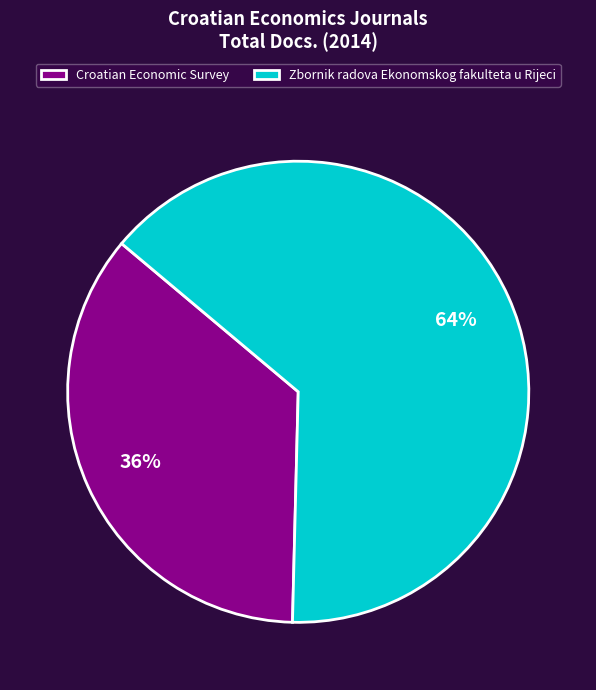

Is the sum of Zbornik radova Ekonomskog fakulteta u Rijeci and Croatian Economic Survey greater than half?

Yes